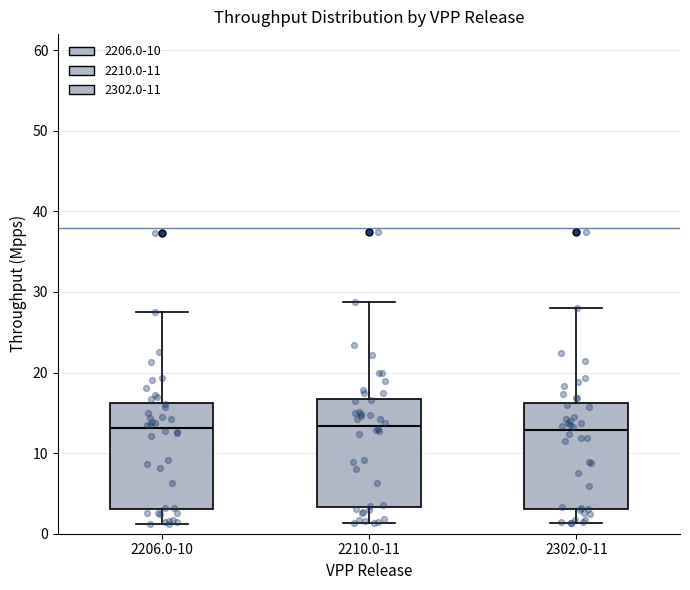

Reading left to right, read every box against the y-axis: the position of its median line, the range the box covers, and the ends of its whiskers. The values are not printed on the chart, so give them approximately, as read against the axis.

2206.0-10: median 13, box 3 to 16, whiskers 1 to 28
2210.0-11: median 13, box 3 to 17, whiskers 1 to 29
2302.0-11: median 13, box 3 to 16, whiskers 1 to 28